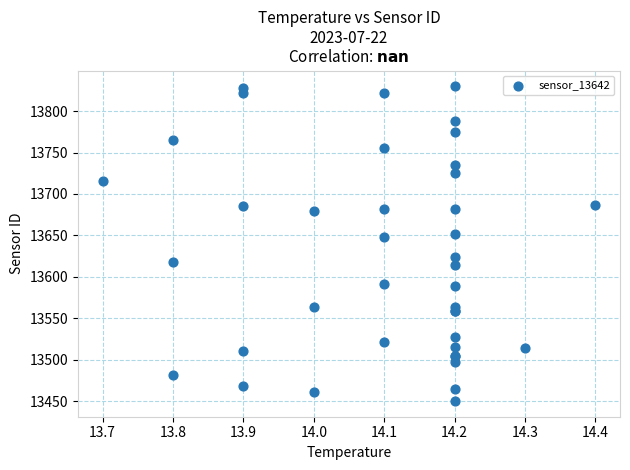

What Y value in the scatter plot is closest to 13640?

13647.7